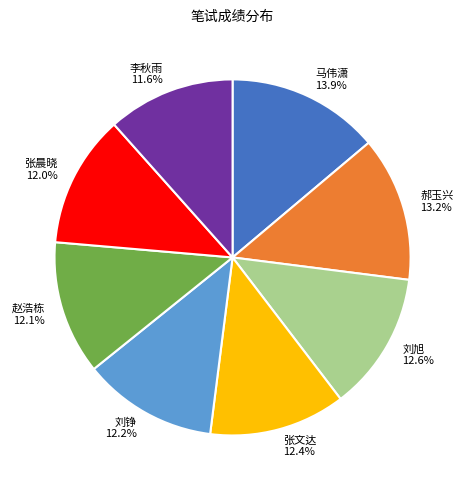

Which has a higher value, 刘旭 or 李秋雨?

刘旭